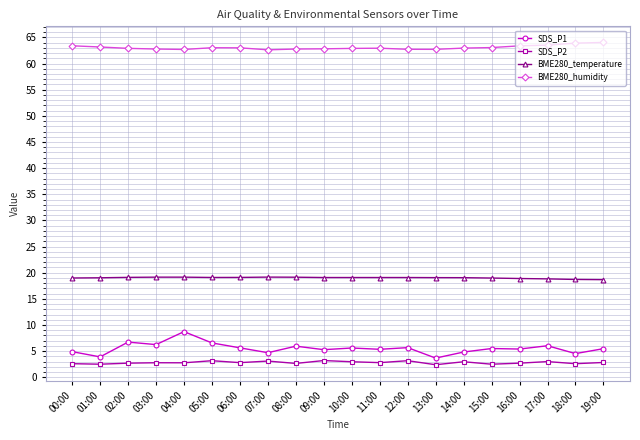

At how many categories does at least one series exceed 46?

20